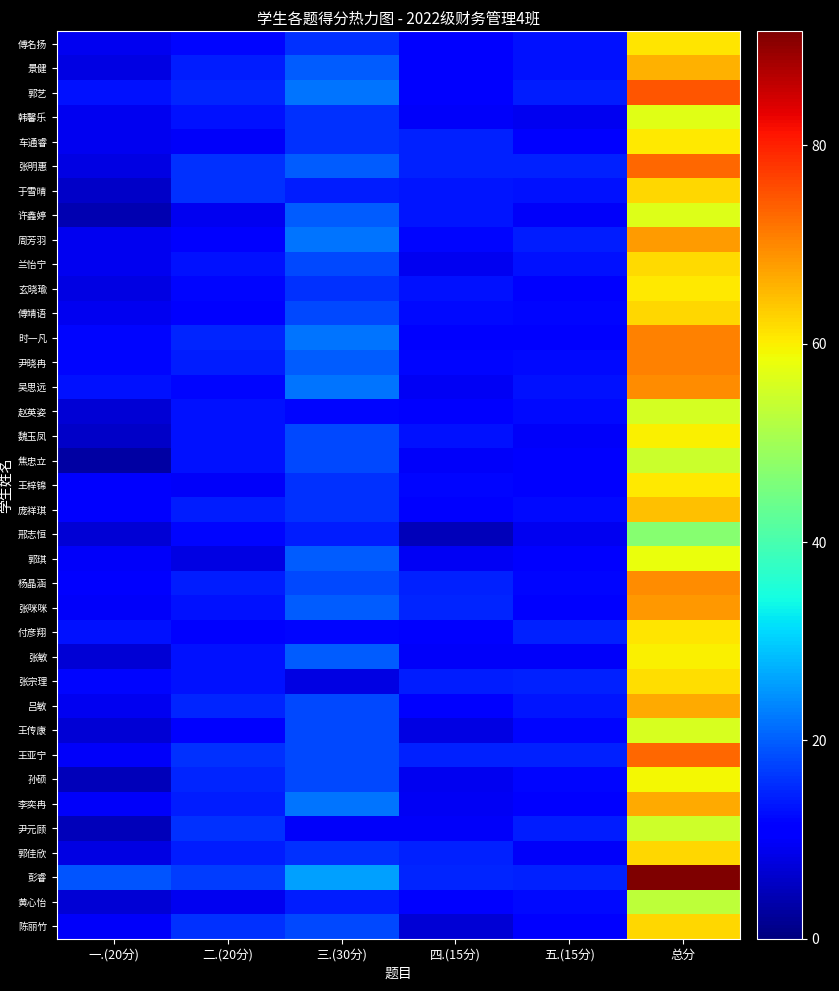

What is the greatest value displayed?

91.5